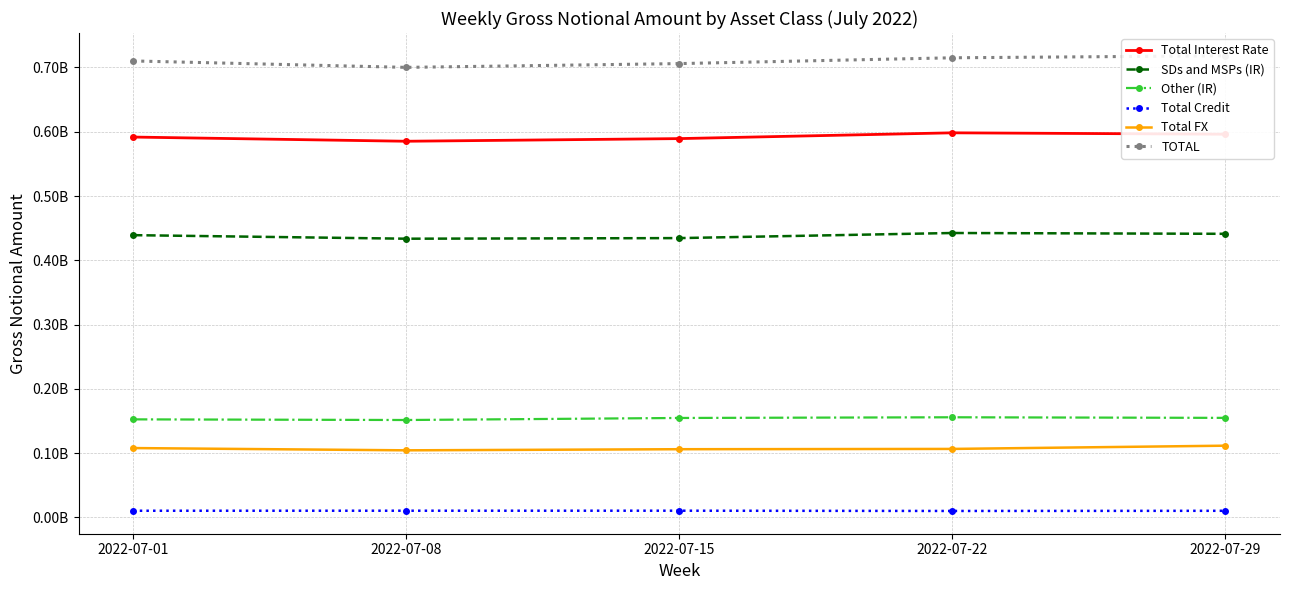

What is the average value of the Other (IR) series?

153948816